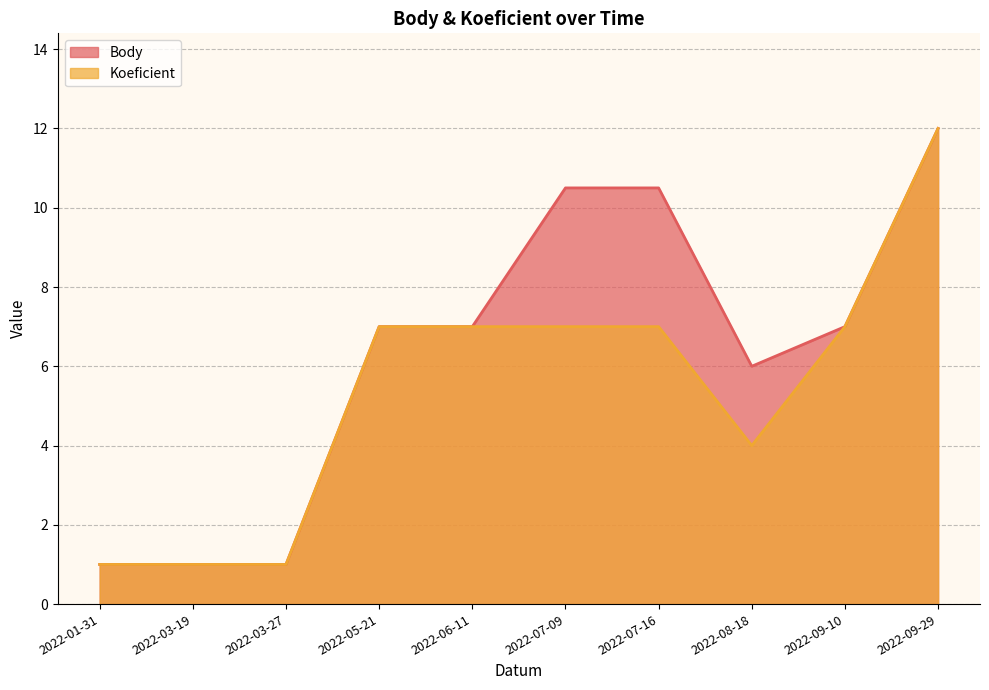

What is the label of the 10th point from the left?

2022-09-29